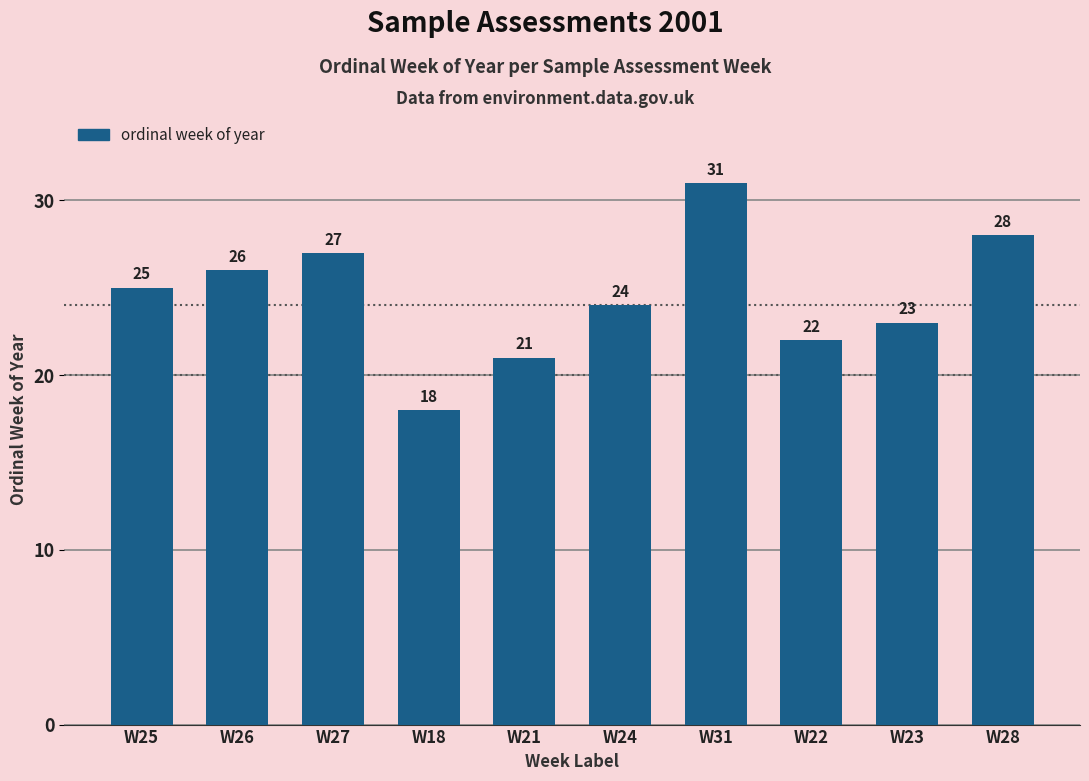

Which label corresponds to the largest value in the chart?

W31